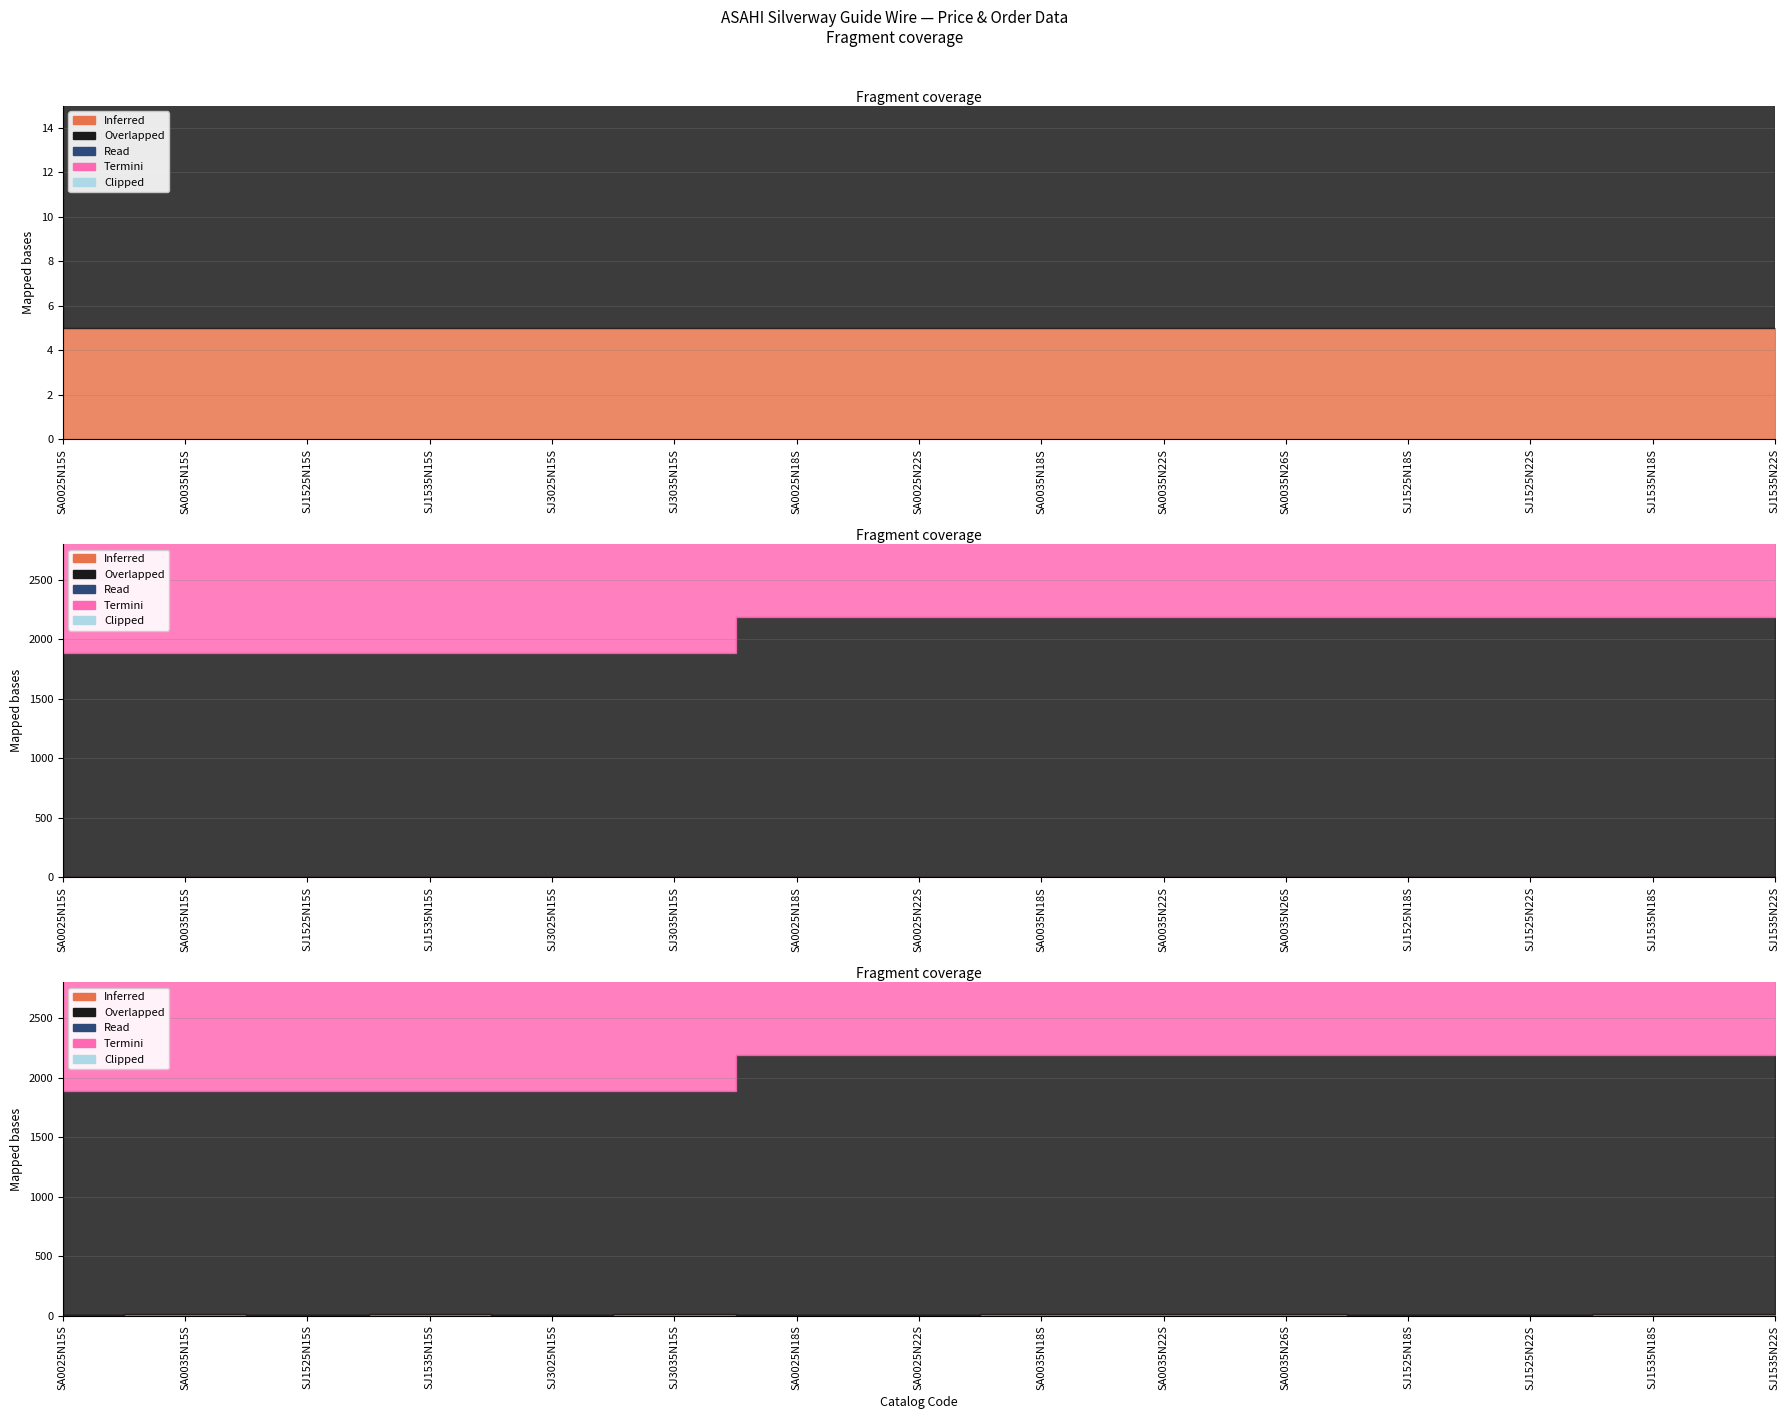

The CAG GW series shows 7 at SA0035N15S. True or false?

False